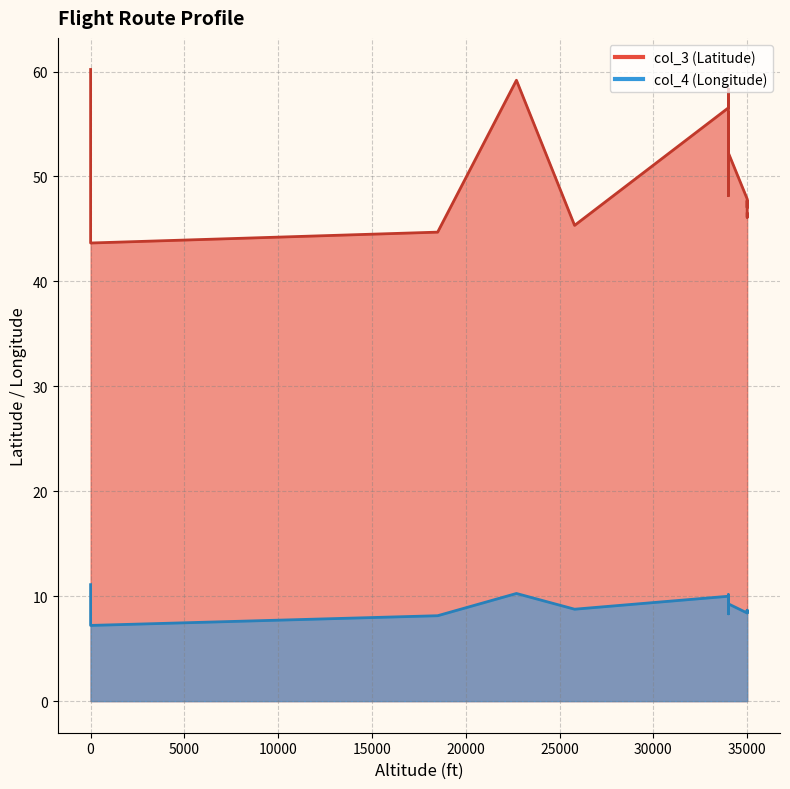

Which series has the largest range (max minus min)?

col_3